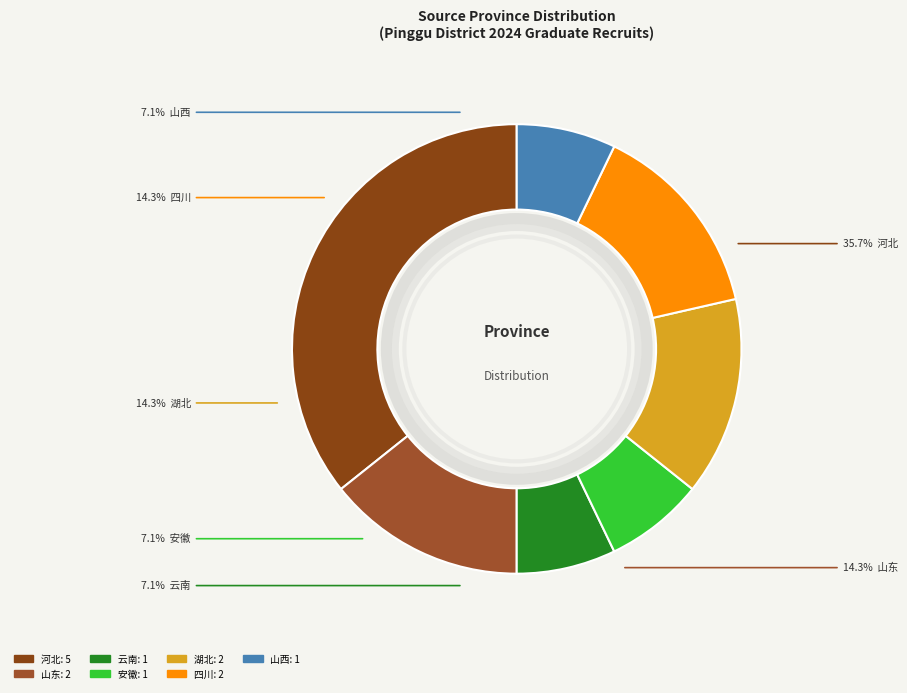

How many segments does this pie chart have?

7